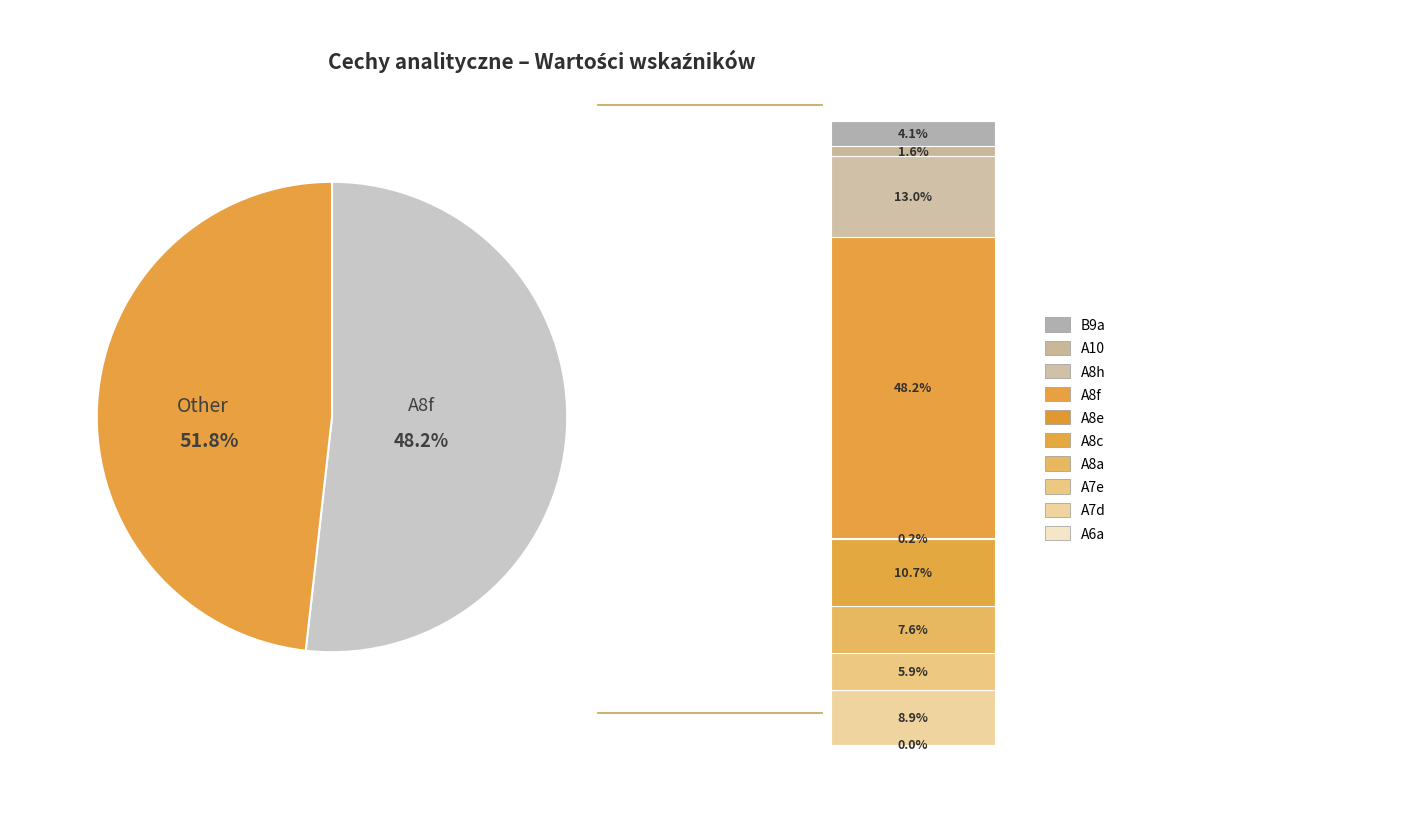

To the nearest percent, what is the difference between the largest and smallest slice percentages?

48%